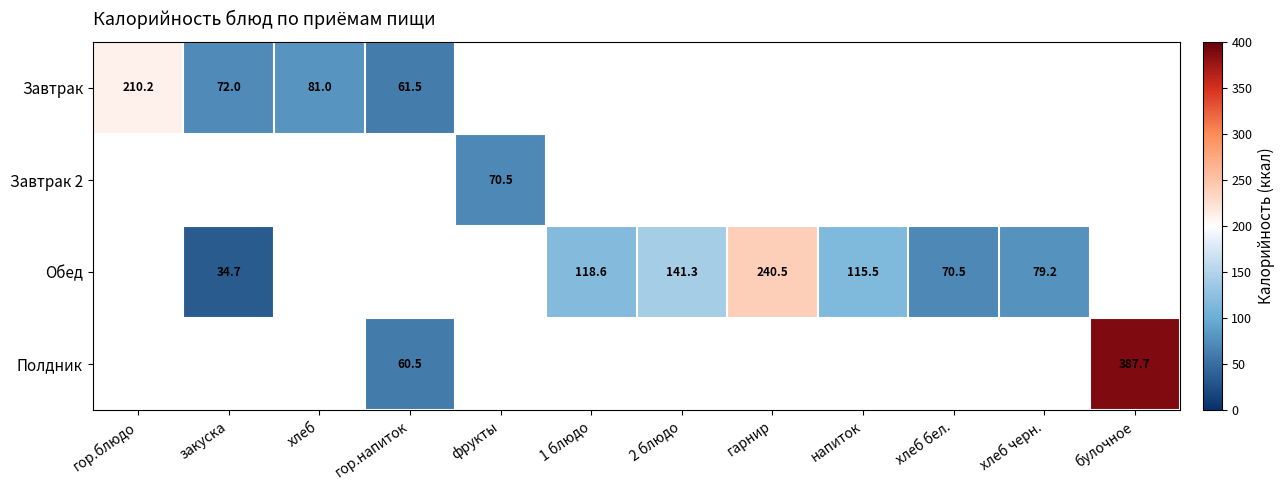

At how many categories does at least one series exceed 97?

6